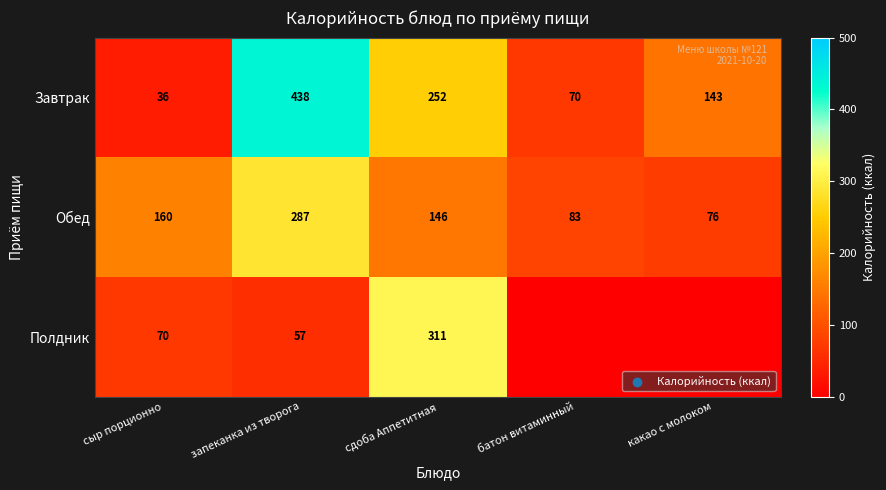

Is the value of Завтрак at запеканка из творога greater than the value of Полдник at сдоба Аппетитная?

Yes